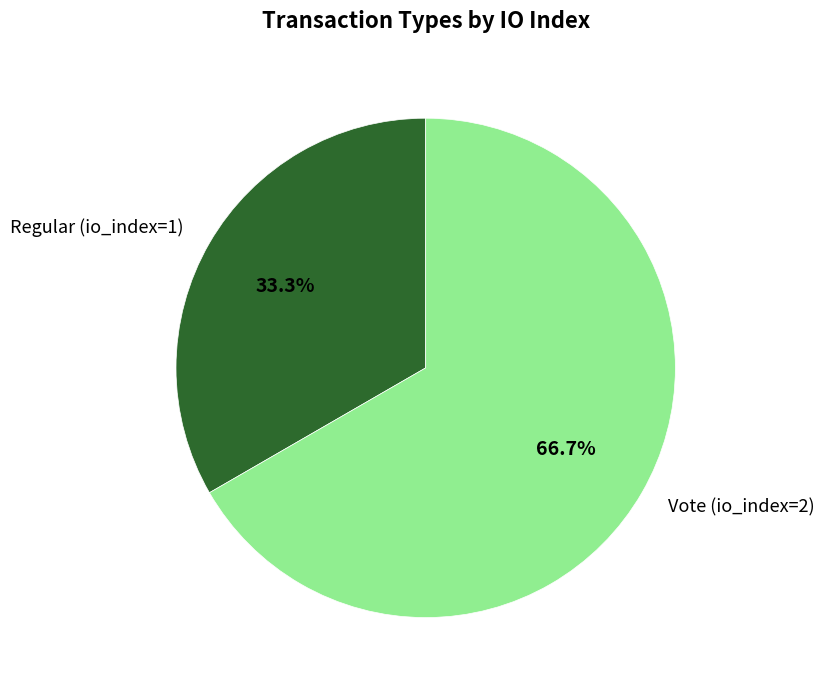

Which slice is the largest?

Vote (io_index=2)